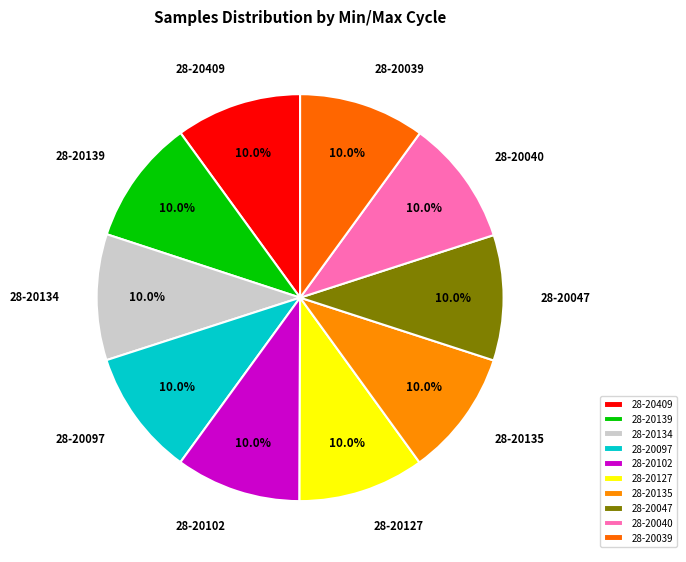

Is it true that 28-20127 is 10% of the pie?

True